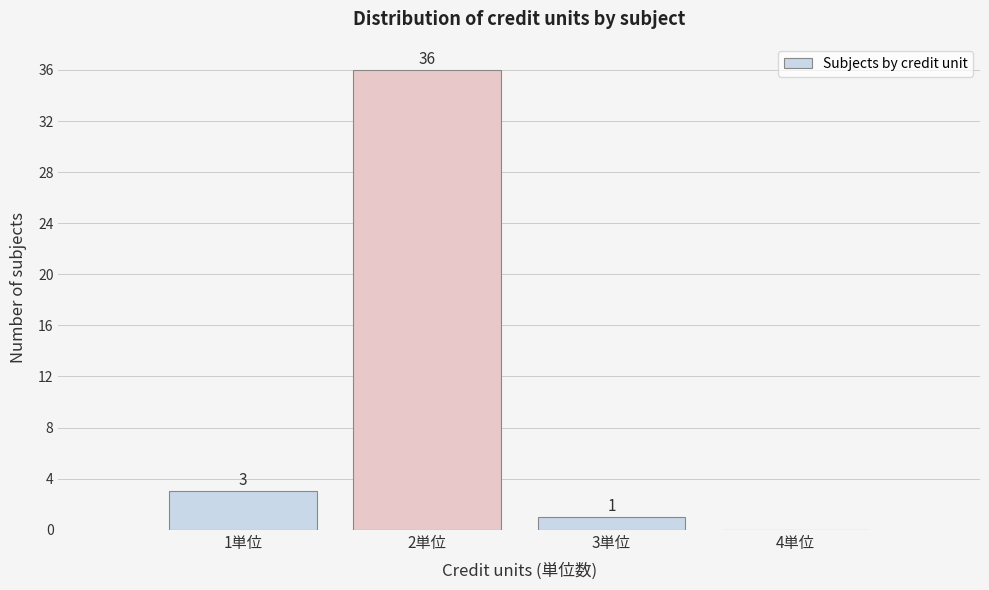

Over which range of the x-axis is the bar tallest?

1.5 to 2.5